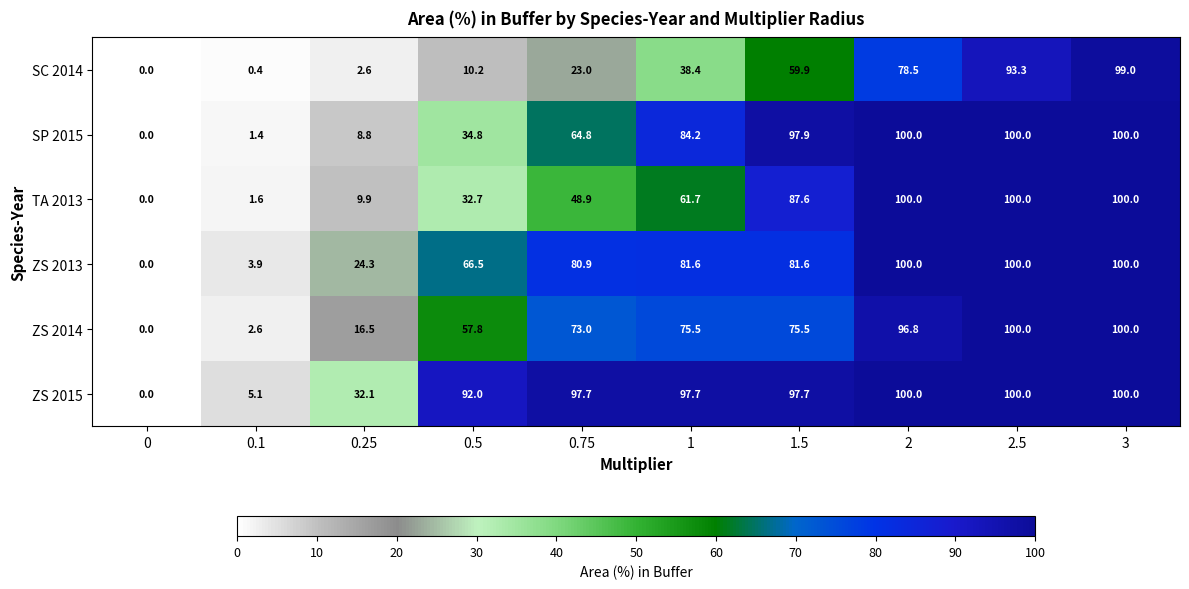

Where is ZS 2013 nearest to the value 50?

0.5